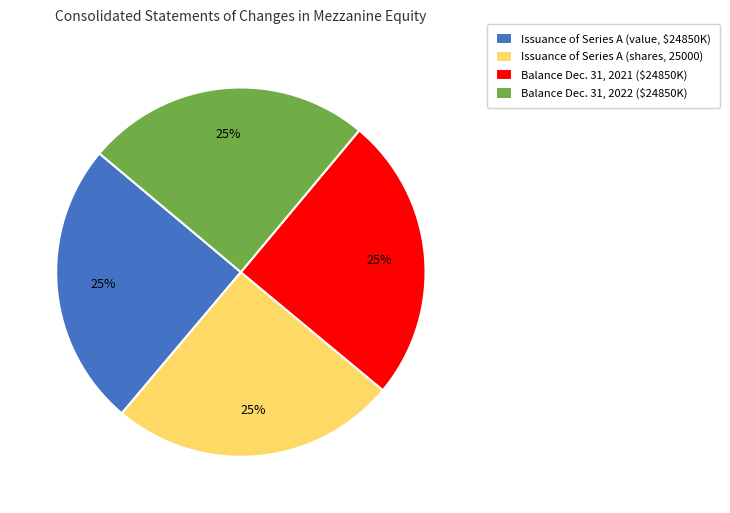

To the nearest percent, what portion does Balance Dec. 31, 2022 ($24850K) represent?

25%